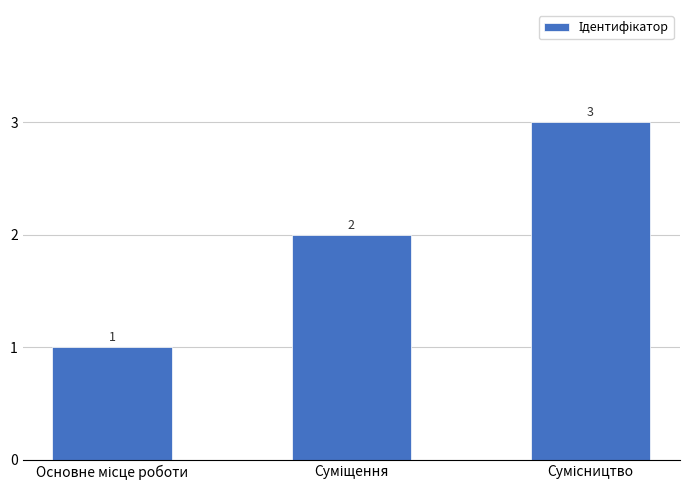

What is the sum of all values?

6